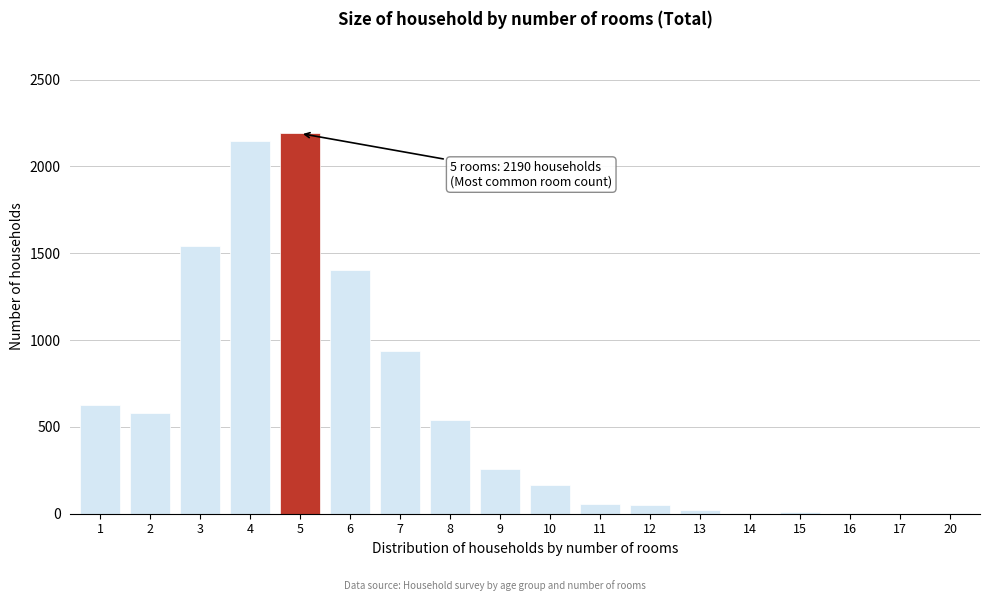

What is the sum of all values?

10537